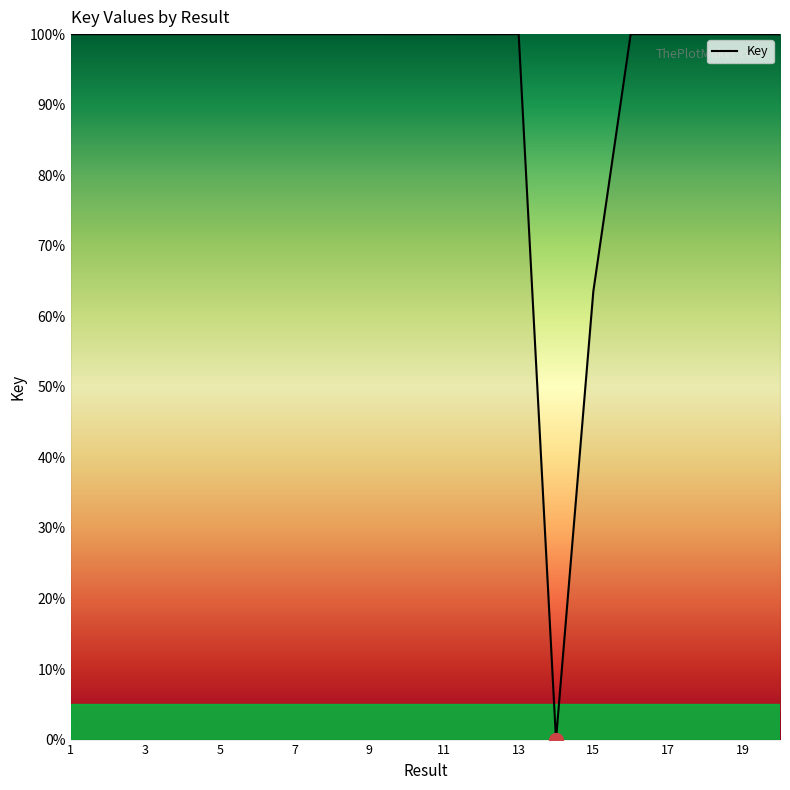

How many distinct data groups are displayed?

1